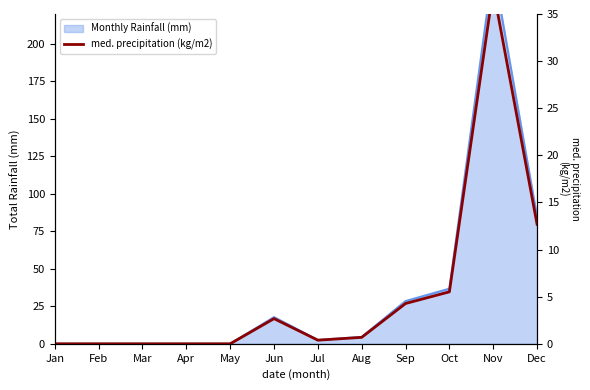

What is the value of the 10th point from the left?

5.5